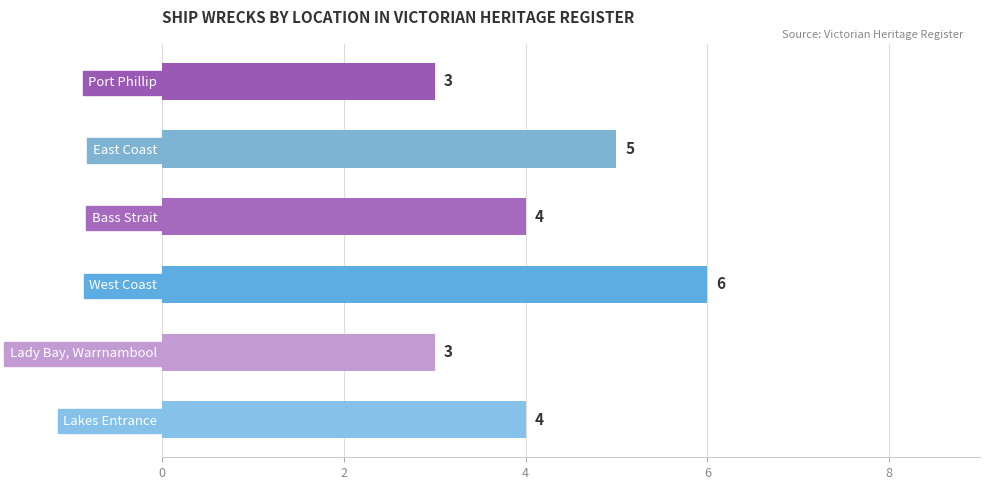

Reading top to bottom, extract all data points from this chart.

Port Phillip=3	East Coast=5	Bass Strait=4	West Coast=6	Lady Bay, Warrnambool=3	Lakes Entrance=4